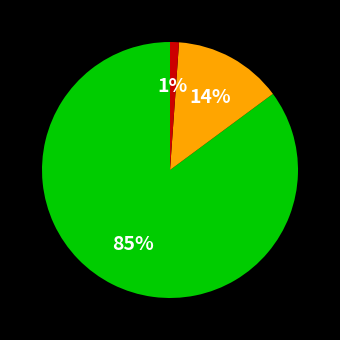

To the nearest percent, what is the average slice percentage?

33%